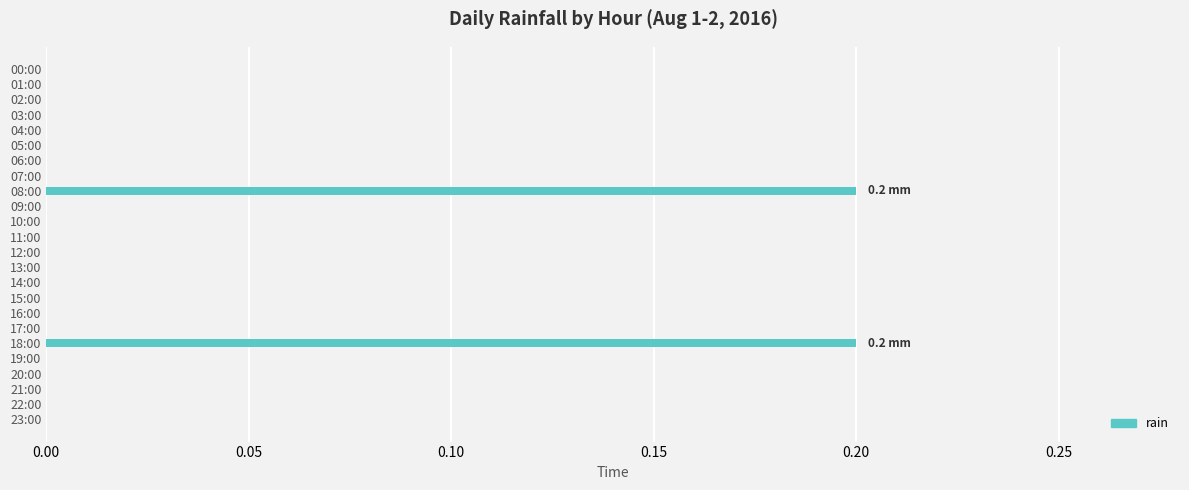

How many data points does each series have?

24